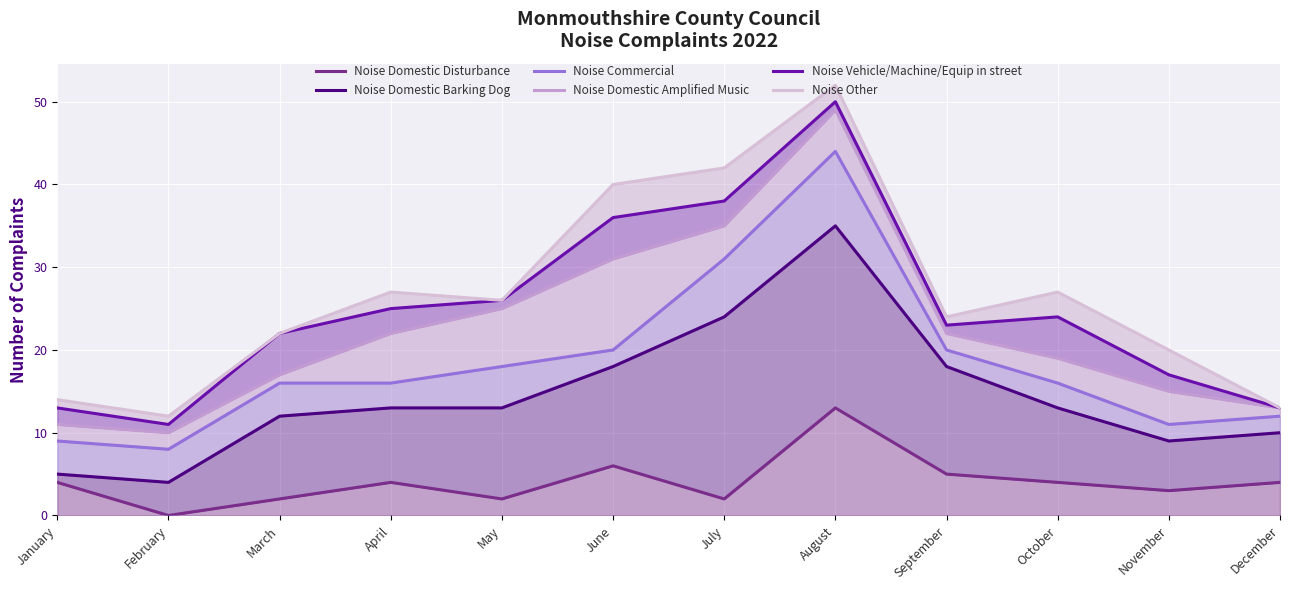

What are all the series names shown in the legend?

Noise Domestic Disturbance, Noise Domestic Barking Dog, Noise Commercial, Noise Domestic Amplified Music, Noise Vehicle/Machine/Equip in street, Noise Other